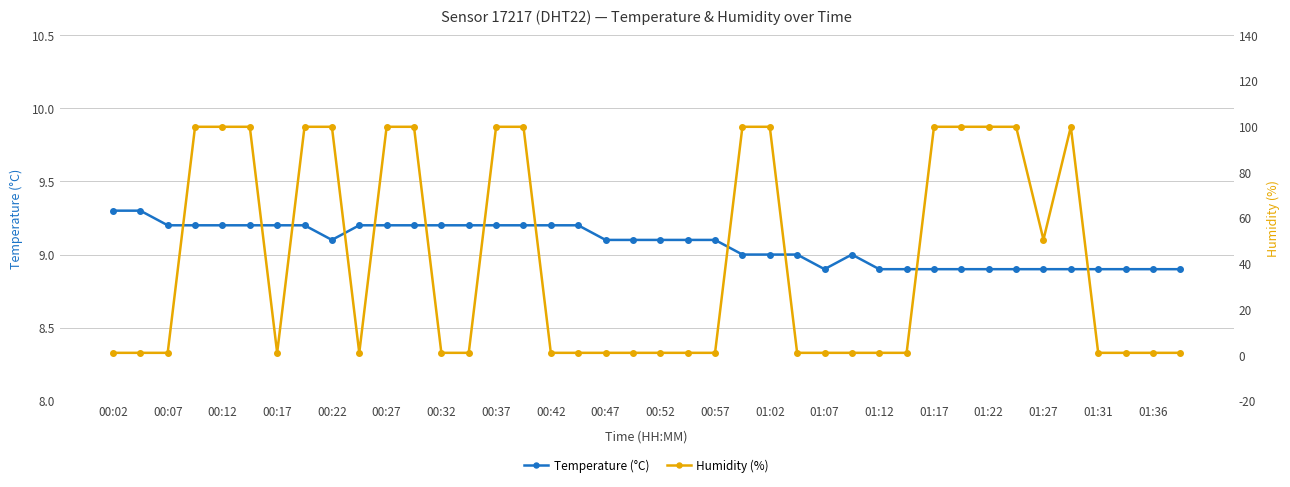

What is the highest value of the Temperature (°C) series?

9.3